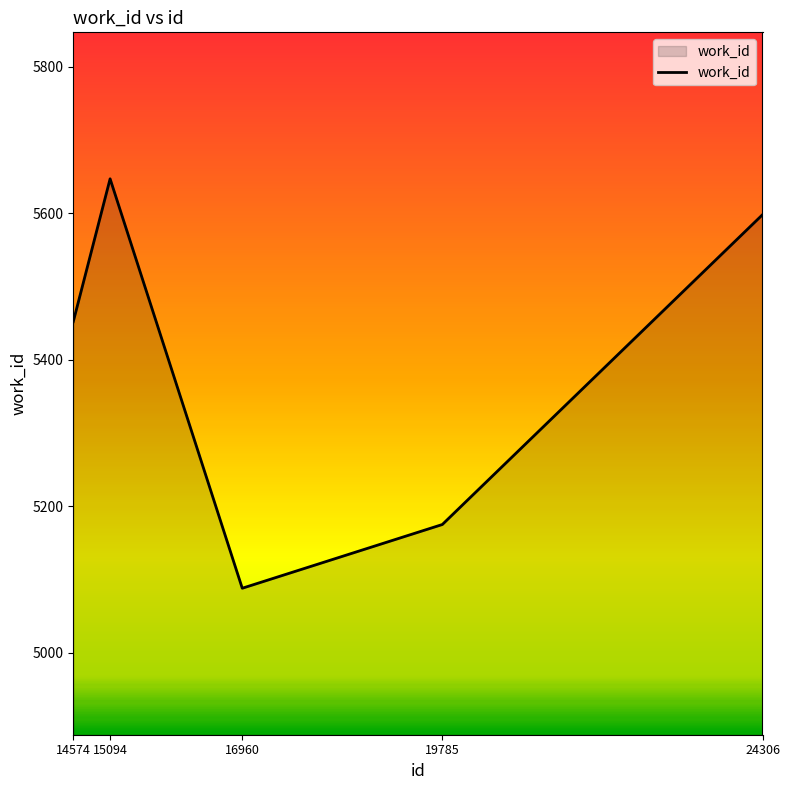

What is the greatest value displayed?

5647